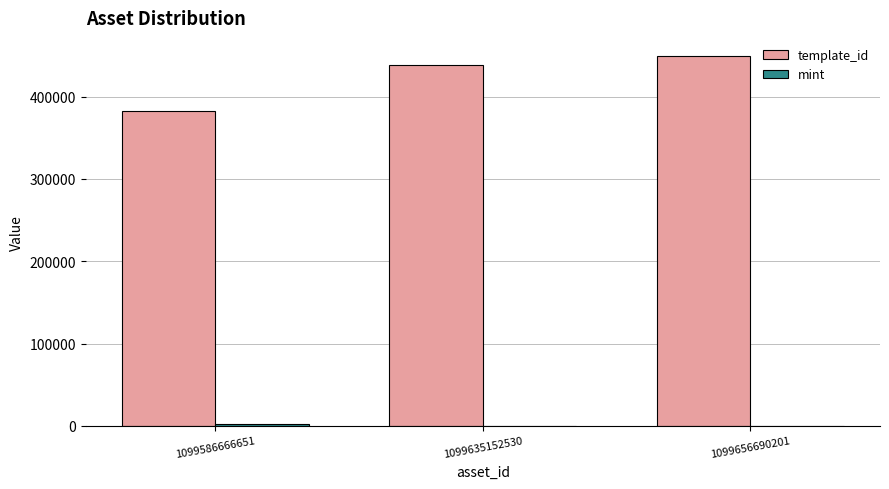

Which series has the largest total across all categories?

template_id